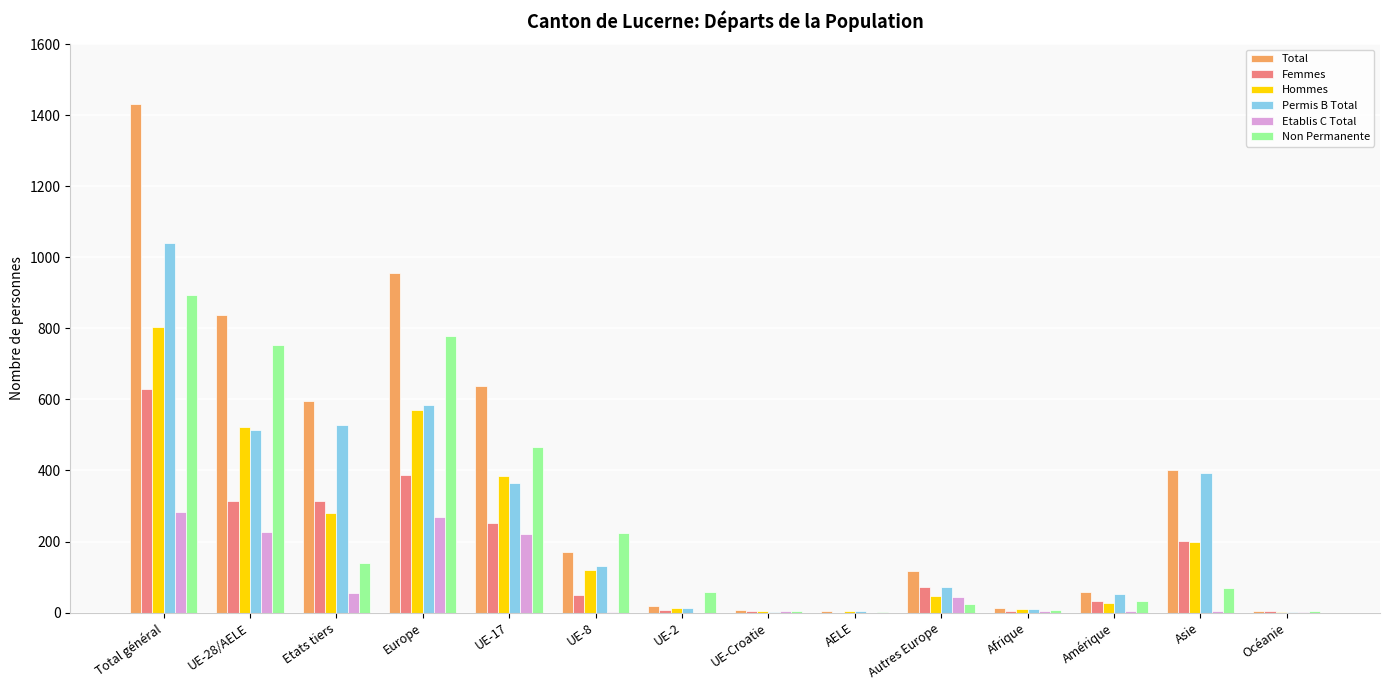

What is the average value of the Etablis C Total series?

80